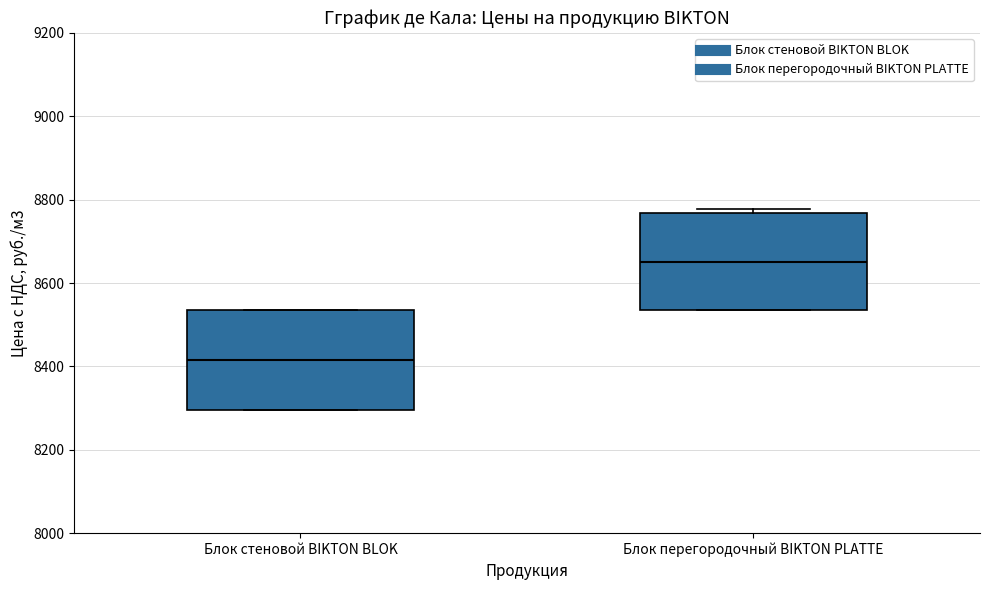

Which box's median line is the lowest?

Блок стеновой BIKTON BLOK